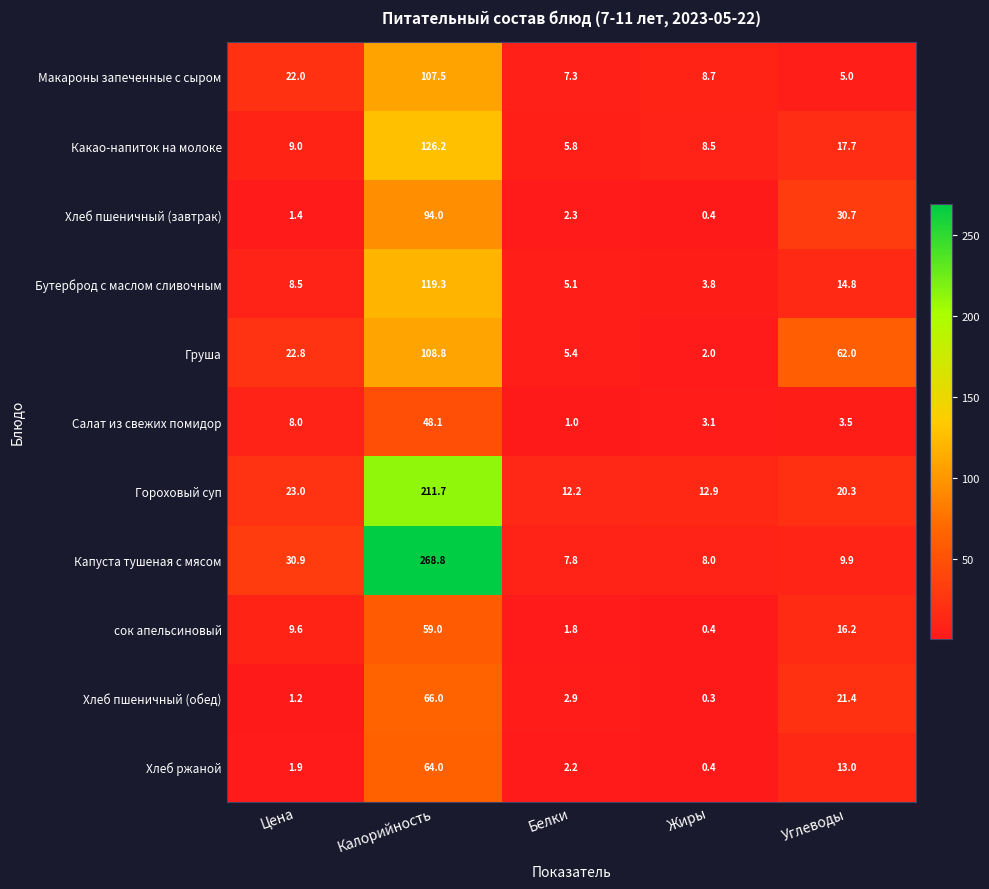

Which series has the largest range (max minus min)?

Капуста тушеная с мясом